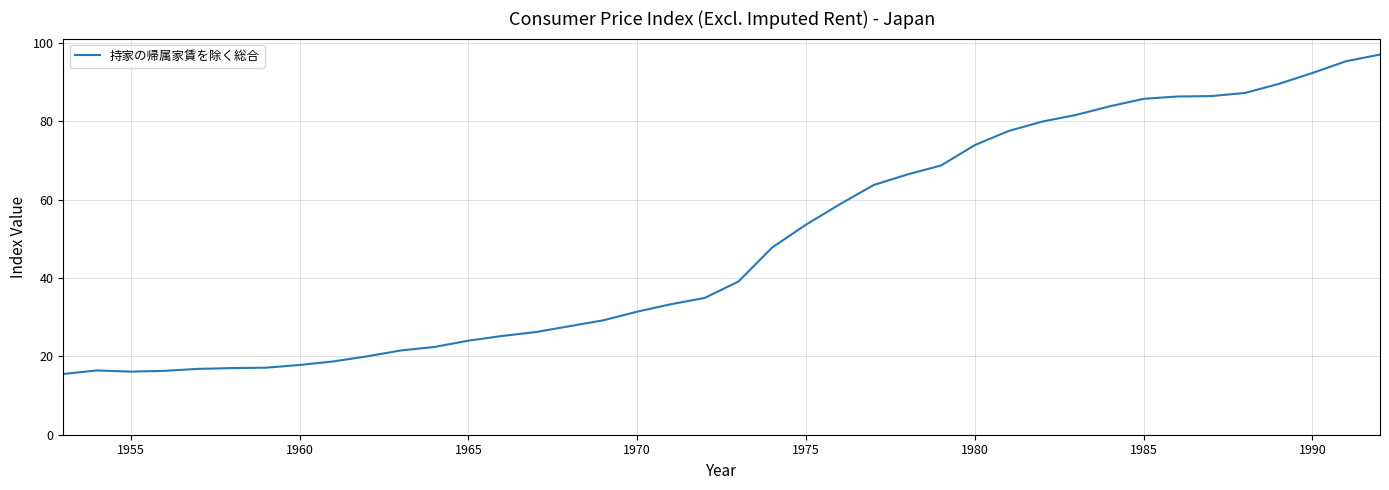

What is the minimum value shown in the chart?

15.5